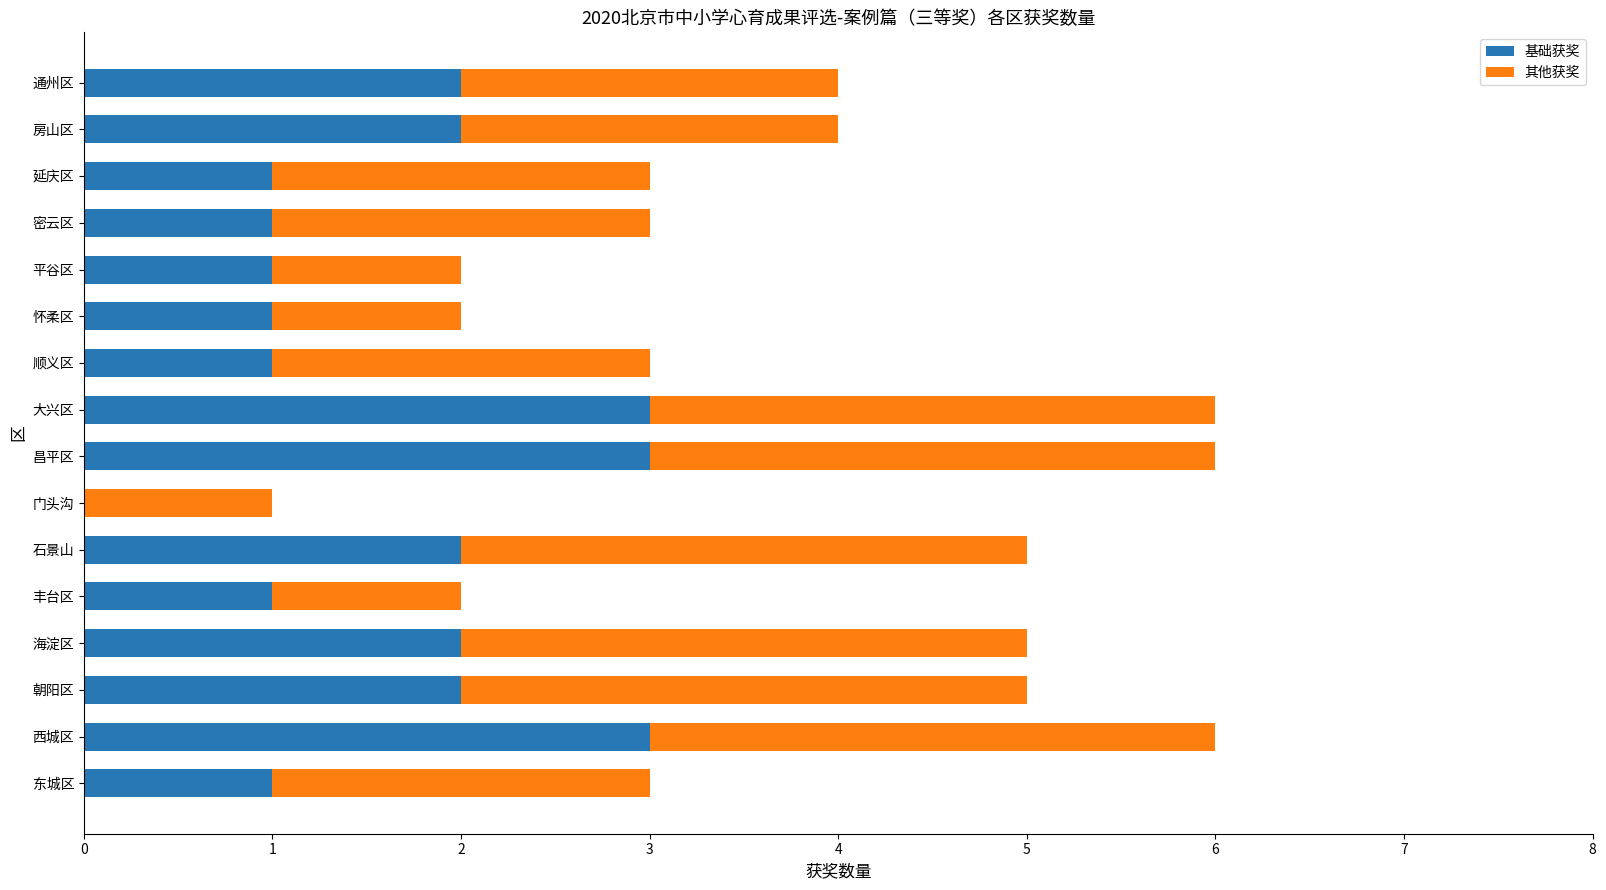

How many distinct data groups are displayed?

2